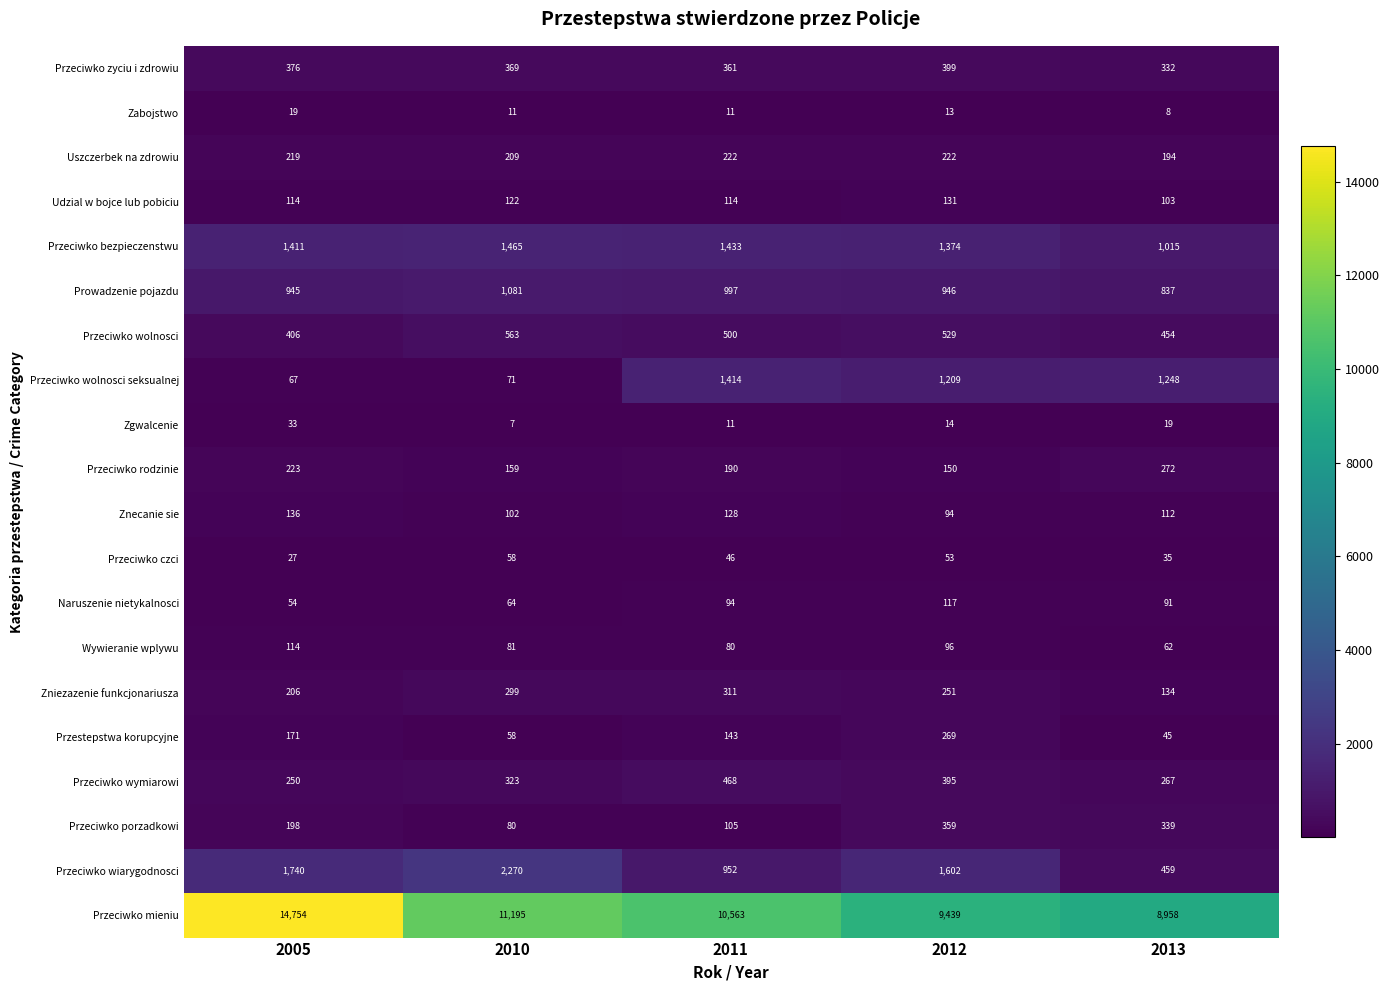

What is the minimum value shown in the chart?

7